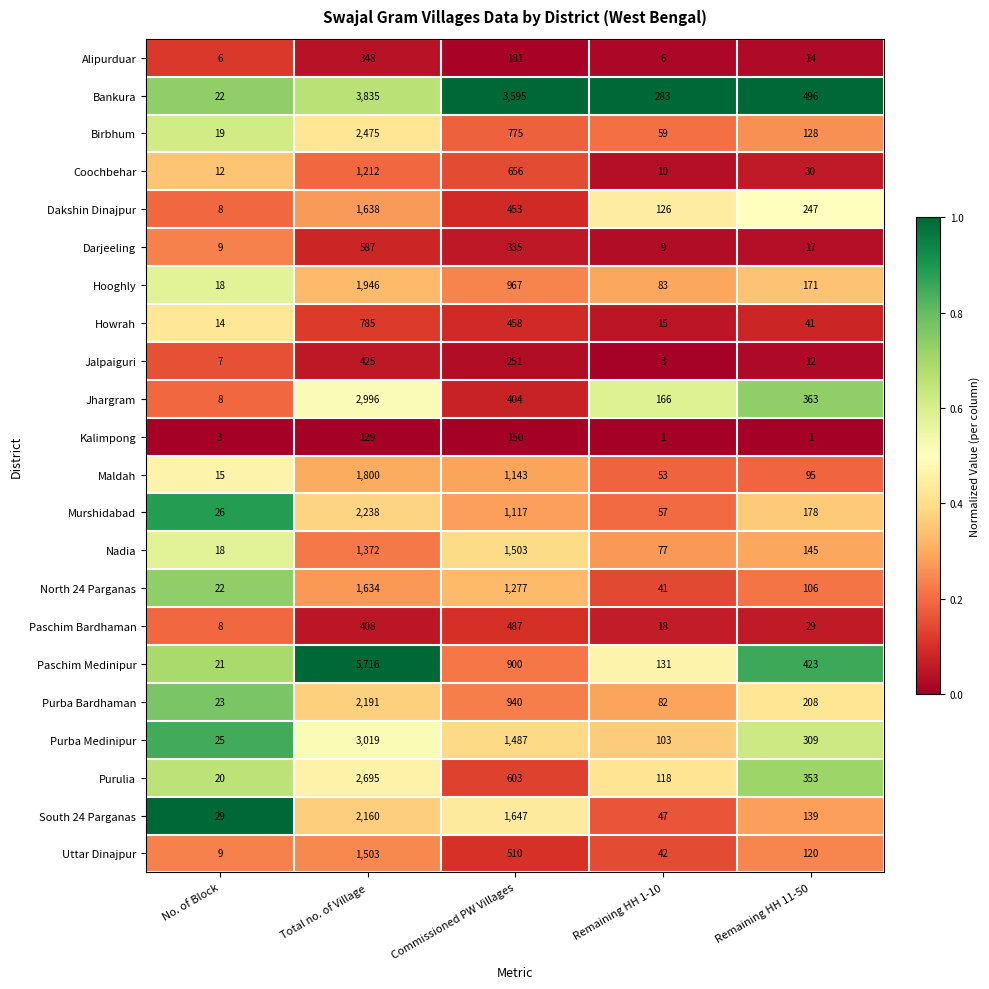

Is it true that Alipurduar equals 14 at Remaining HH 11-50?

True